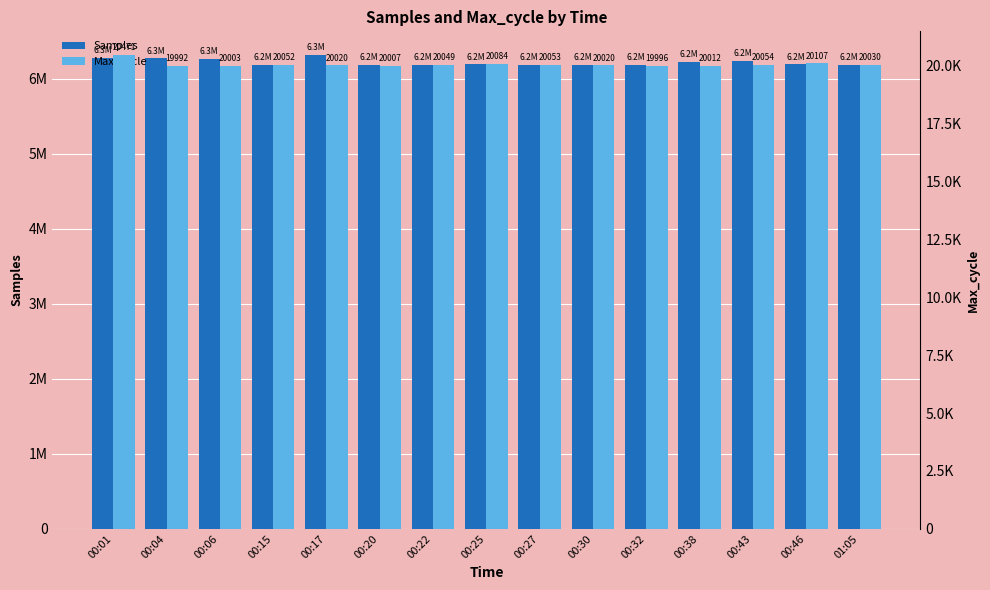

Are the bars horizontal?

No